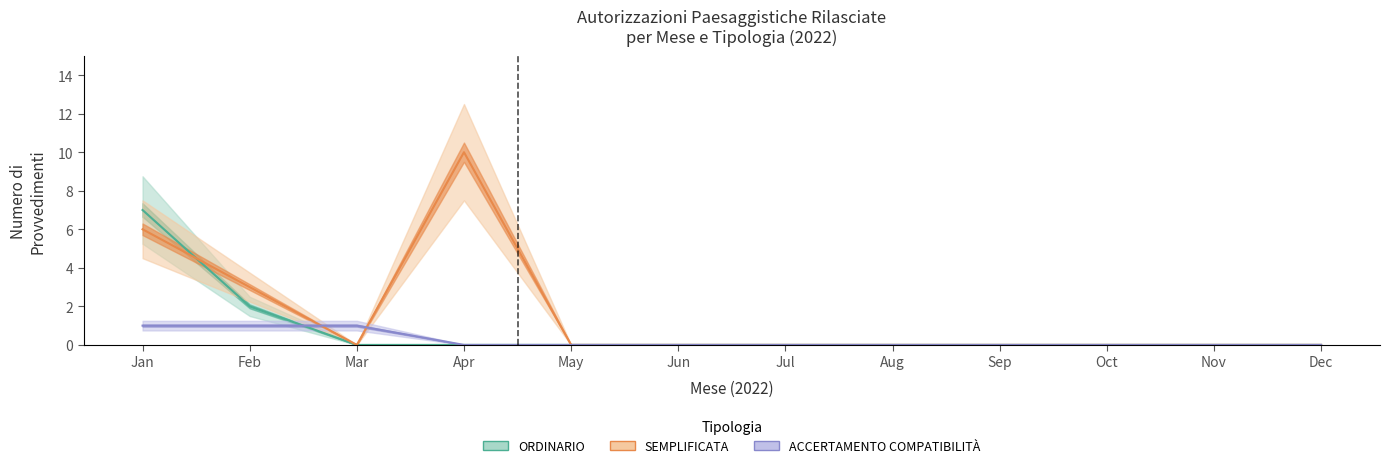

Is the value of ORDINARIO at Nov greater than the value of ACCERTAMENTO COMPATIBILITÀ at Jun?

No